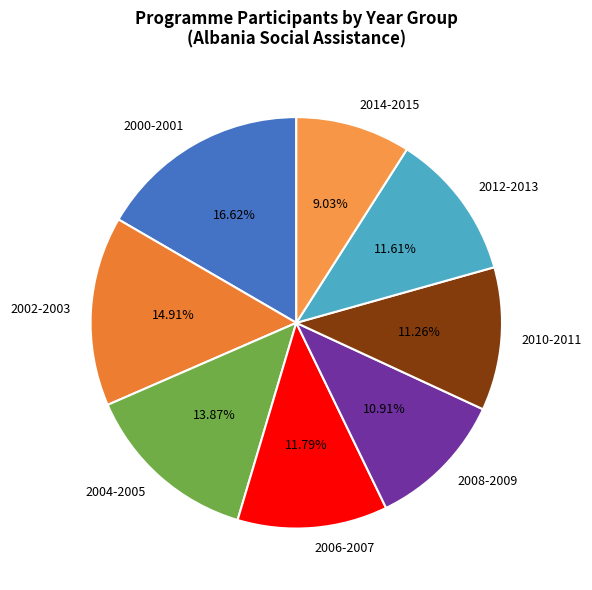

Approximately how many times larger is the value at 2000-2001 compared to 2008-2009?

1.5